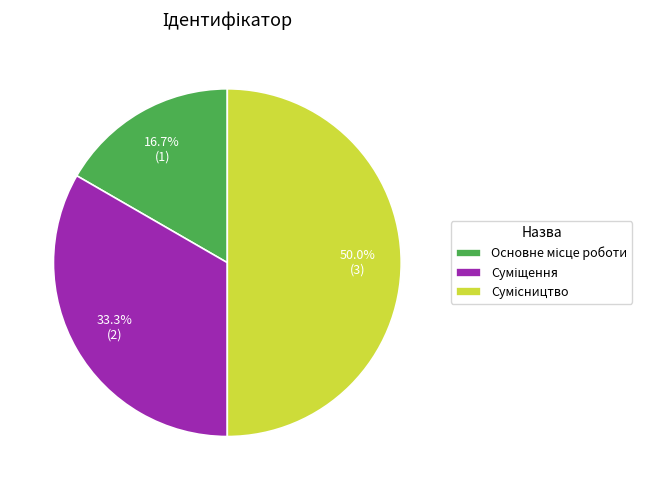

To the nearest percent, what is the difference between the Сумісництво and Суміщення slice percentages?

17%